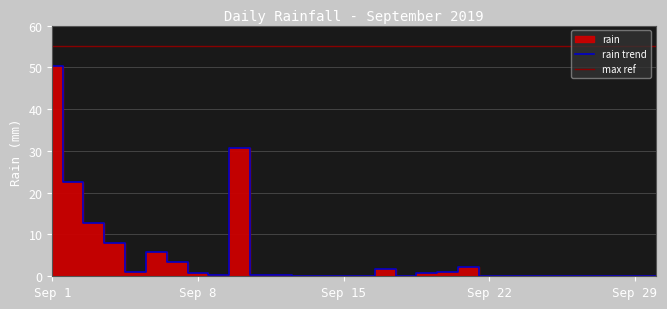

The chart shows a value of 22.6 at 2019-09-02. True or false?

True